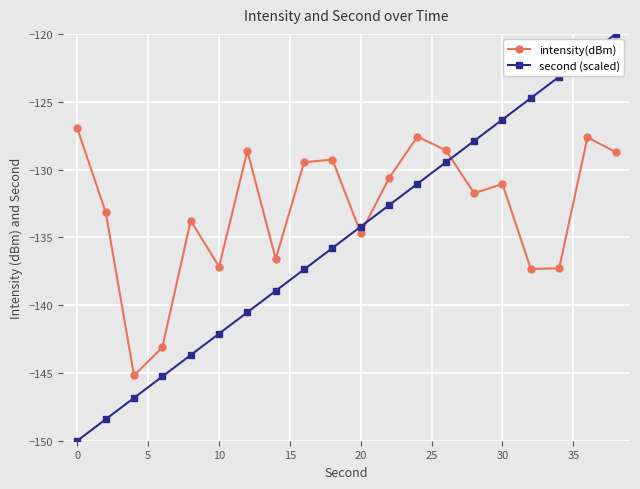

What are all the series names shown in the legend?

intensity(dBm), second (scaled)